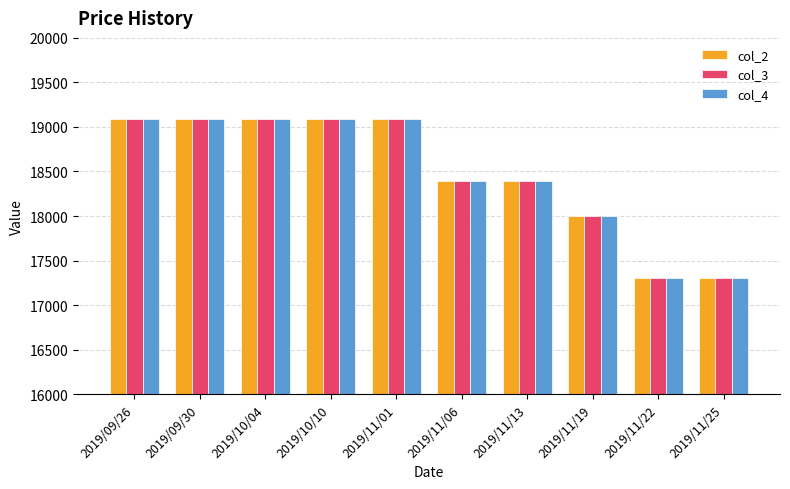

What is the sum of all col_2 values?

184830